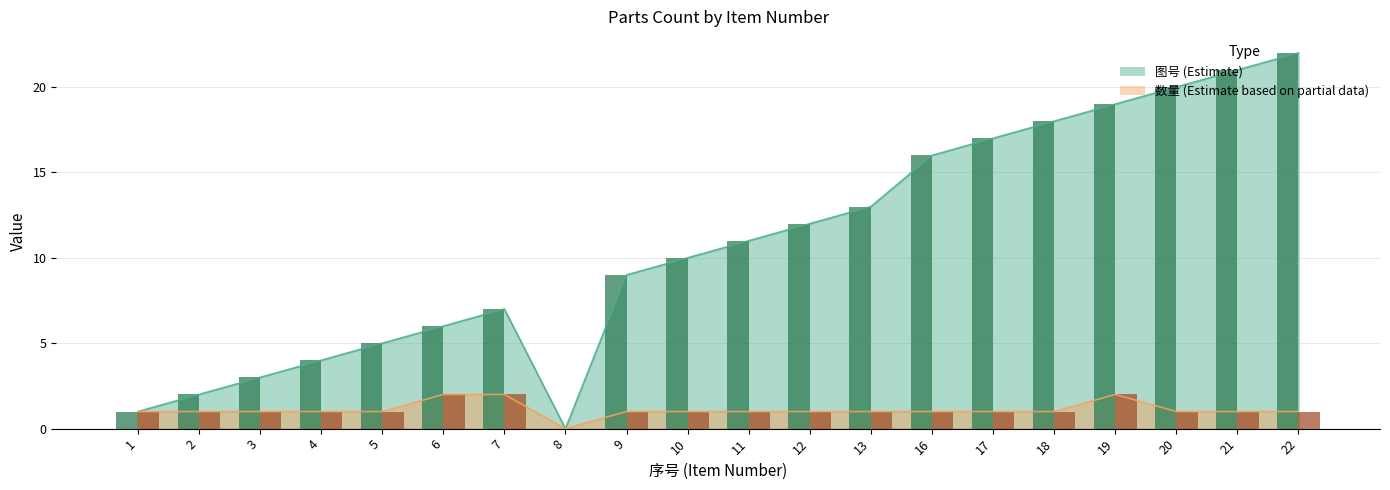

Which has a higher value, 21 or 11?

21